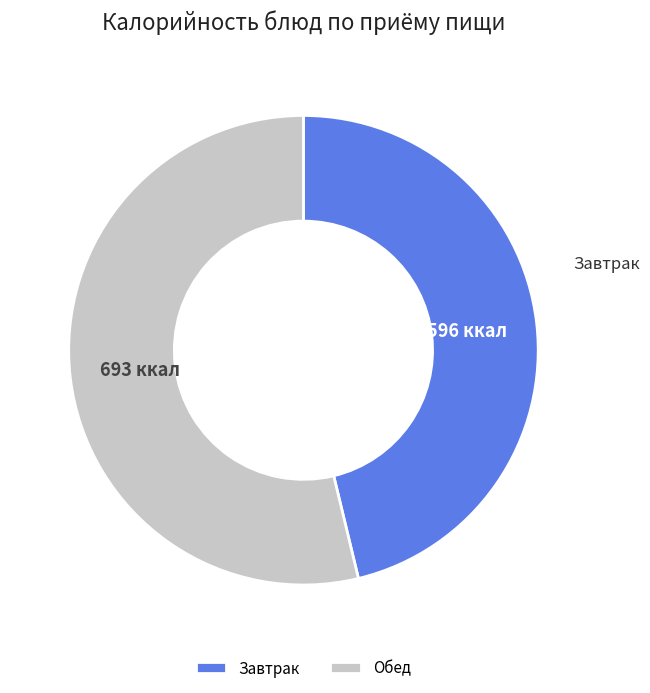

Which has a higher value, Завтрак or Обед?

Обед